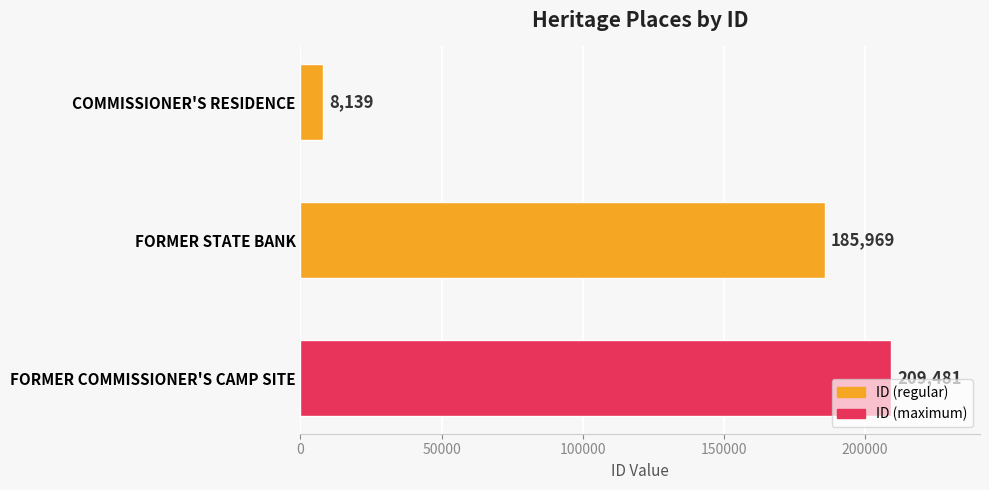

Rank the categories by value from lowest to highest.

COMMISSIONER'S RESIDENCE, FORMER STATE BANK, FORMER COMMISSIONER'S CAMP SITE